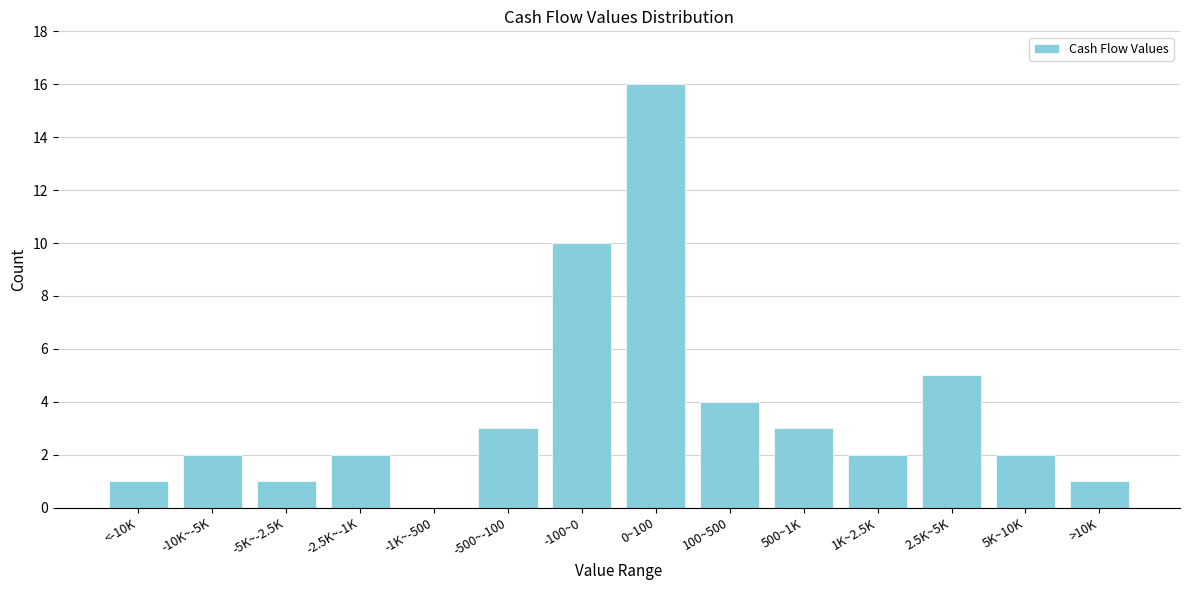

Reading left to right, extract all data points from this chart.

<-10K=1	-10K~-5K=2	-5K~-2.5K=1	-2.5K~-1K=2	-1K~-500=0	-500~-100=3	-100~0=10	0~100=16	100~500=4	500~1K=3	1K~2.5K=2	2.5K~5K=5	5K~10K=2	>10K=1